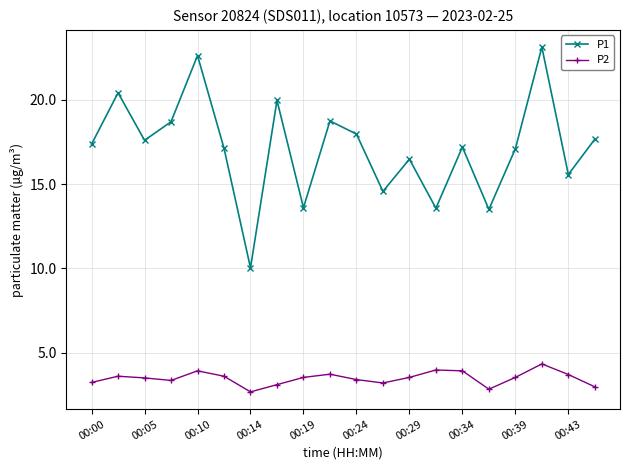

How many interior local valleys does the P1 series have?

7